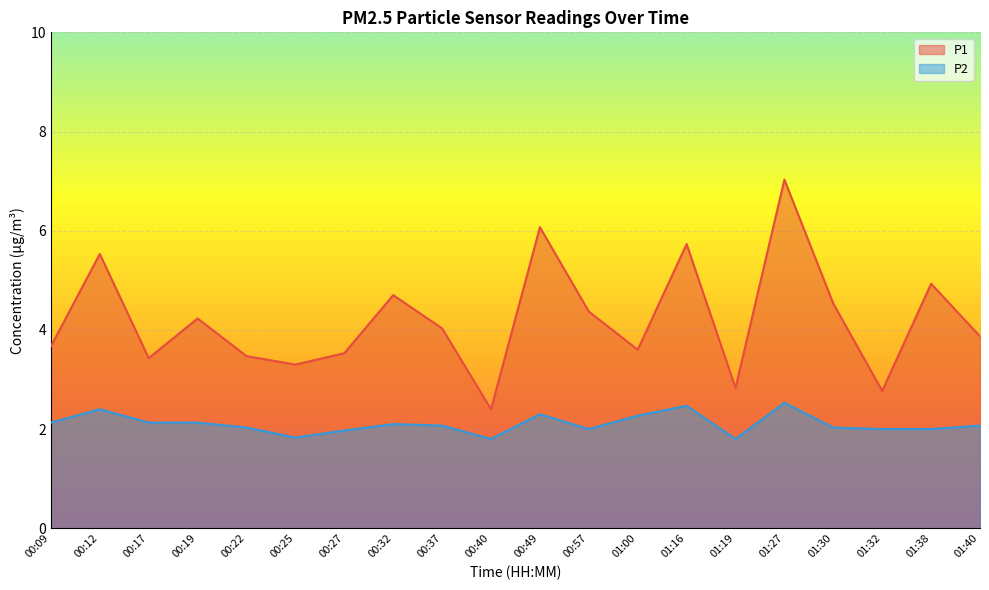

Between 00:19 and 01:32, which series saw the biggest shift?

P1